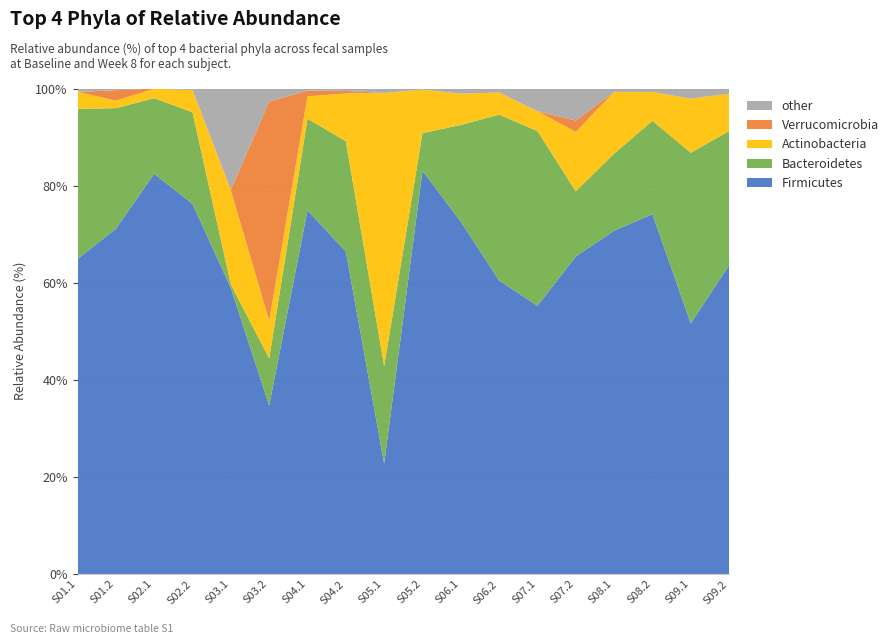

Reading left to right, what are all the values shown in this chart?

Firmicutes: 64.9	71.1	82.4	76.2	58.9	34.7	74.9	66.4	22.7	83.1	72.6	60.4	55.3	65.4	70.7	74.1	51.6	63.6
Bacteroidetes: 30.9	24.8	15.6	18.9	0.7	9.7	18.9	22.7	20.1	7.8	19.9	34.2	36.0	13.4	15.9	19.2	35.2	27.6
Actinobacteria: 3.5	1.5	2.0	4.6	19.4	7.8	4.6	9.8	56.2	9.0	6.4	4.5	4.1	12.2	12.7	5.9	11.1	7.6
Verrucomicrobia: 0.0	2.2	0.0	0.0	0.1	45.2	1.2	0.5	0.0	0.0	0.0	0.0	0.0	2.3	0.0	0.0	0.0	0.1
other: 0.7	0.4	0.0	0.3	20.9	2.7	0.4	0.5	0.9	0.2	1.1	0.8	4.7	6.6	0.7	0.7	2.1	1.0